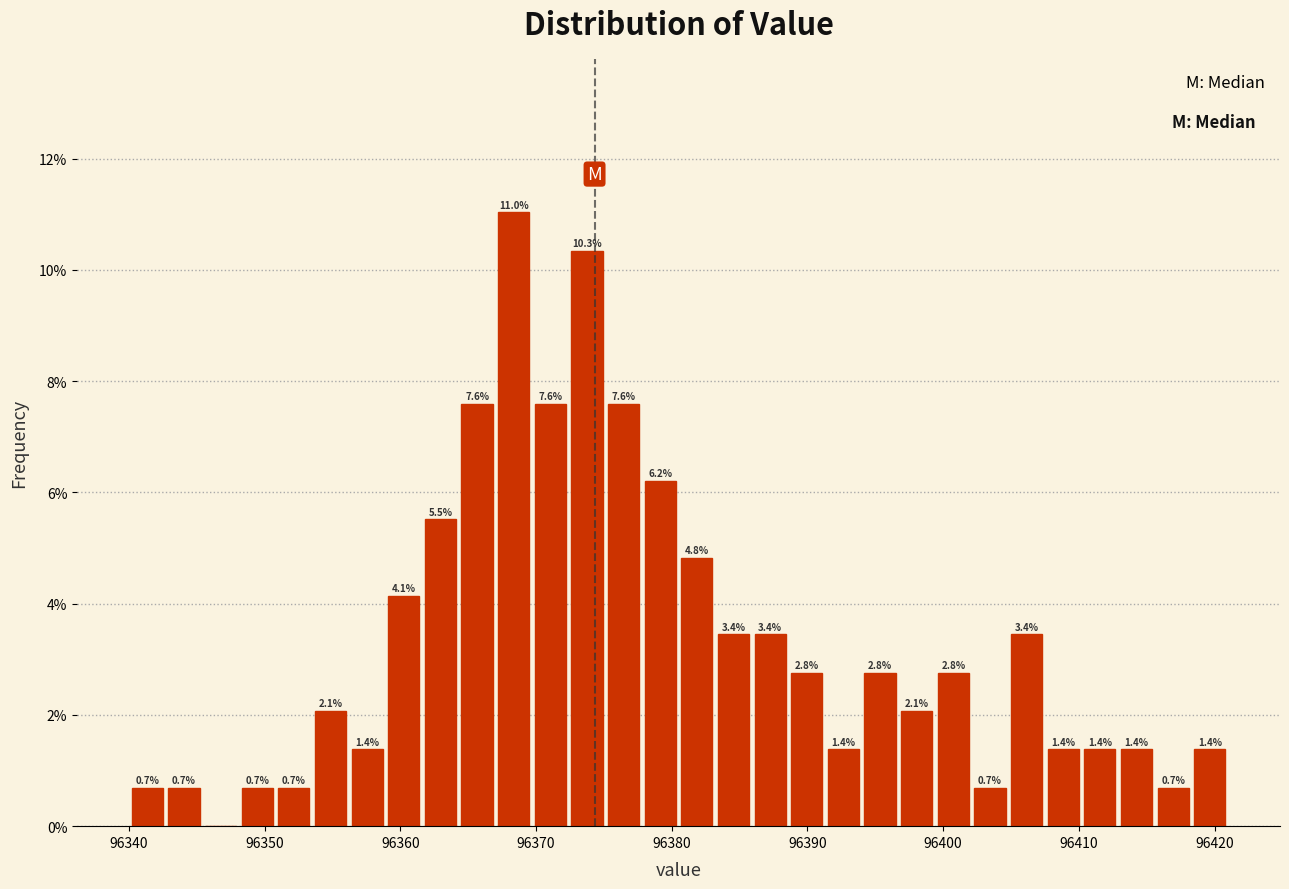

Around what value on the x-axis is the tallest bar? Give the approximate position of its centre, as read against the axis.

96368